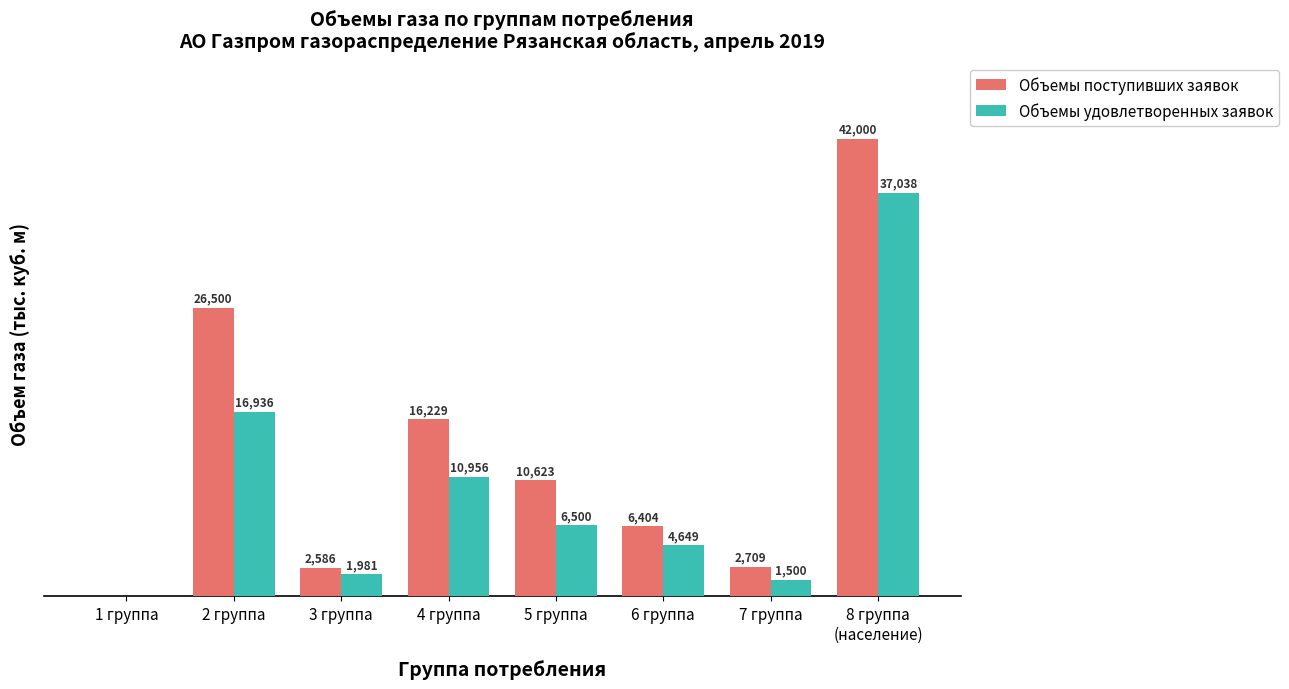

Which series has the largest total across all categories?

Объемы поступивших заявок